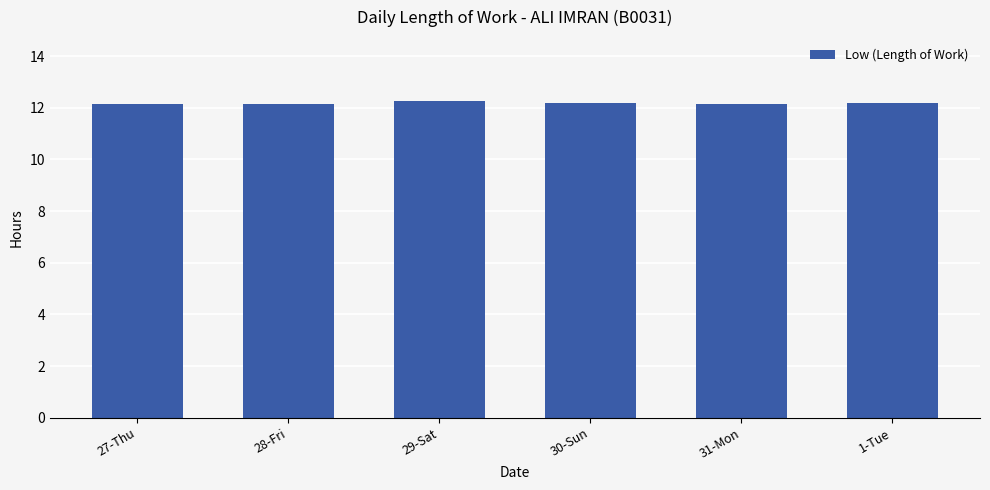

What position from the right is 30-Sun?

3